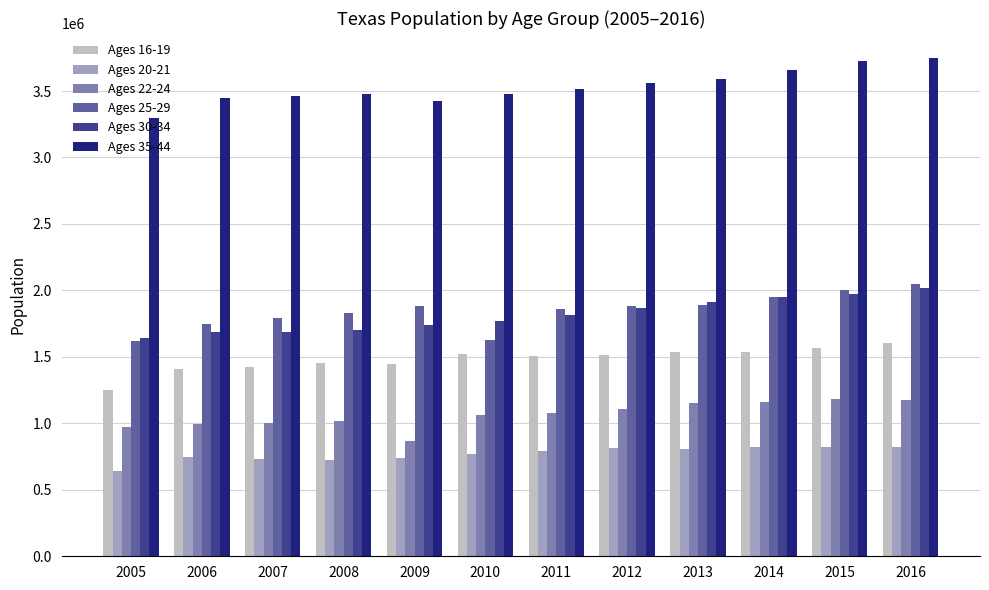

What is the approximate value of Ages 35-44 at 2010, to the nearest 100?

3479600